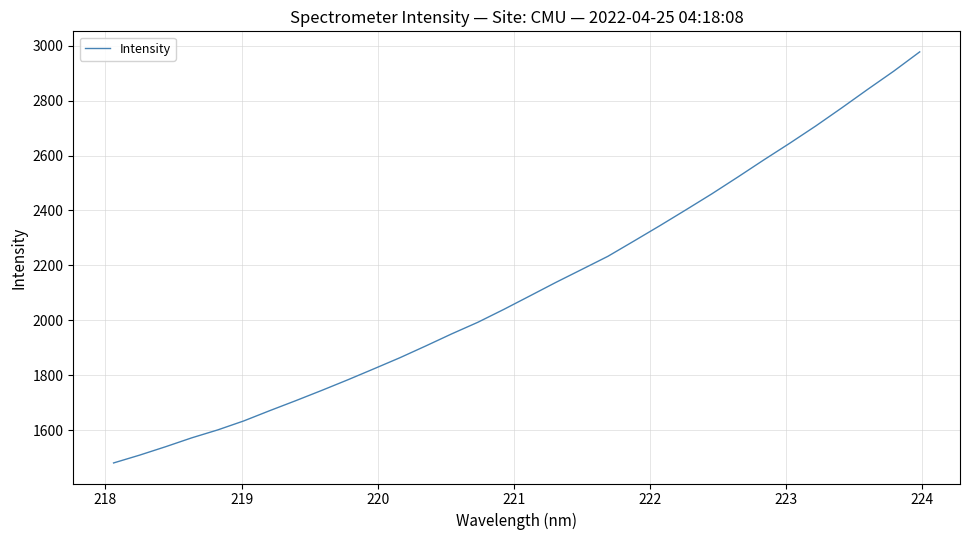

What is the smallest value displayed?

1480.8